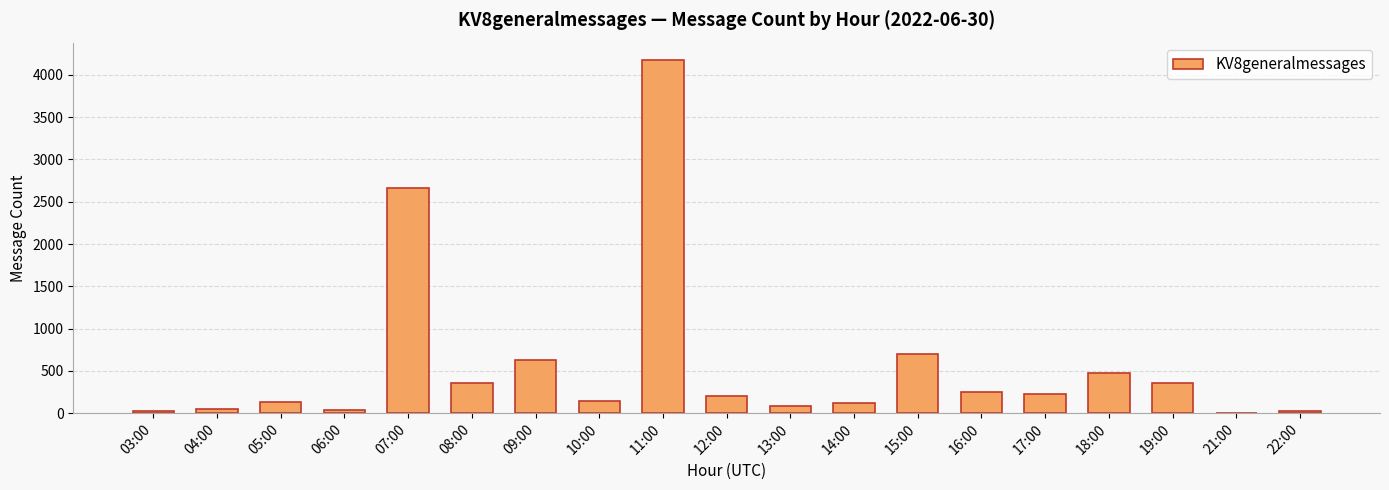

Which has a higher value, 12:00 or 16:00?

16:00